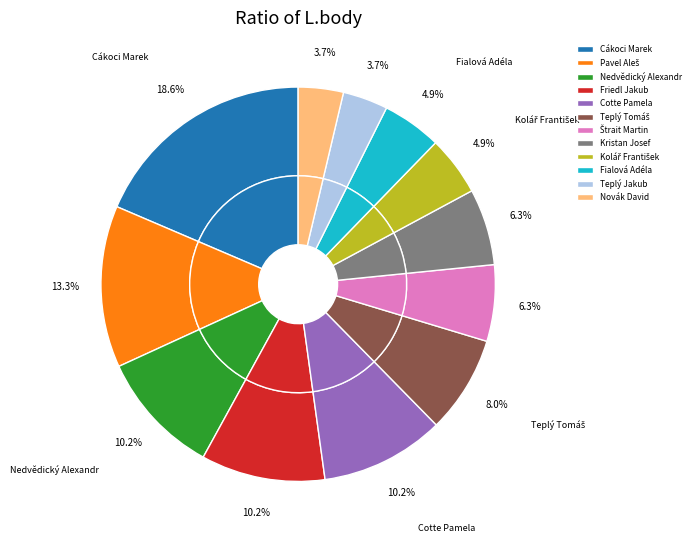

The Friedl Jakub slice represents 23% of the pie. True or false?

False